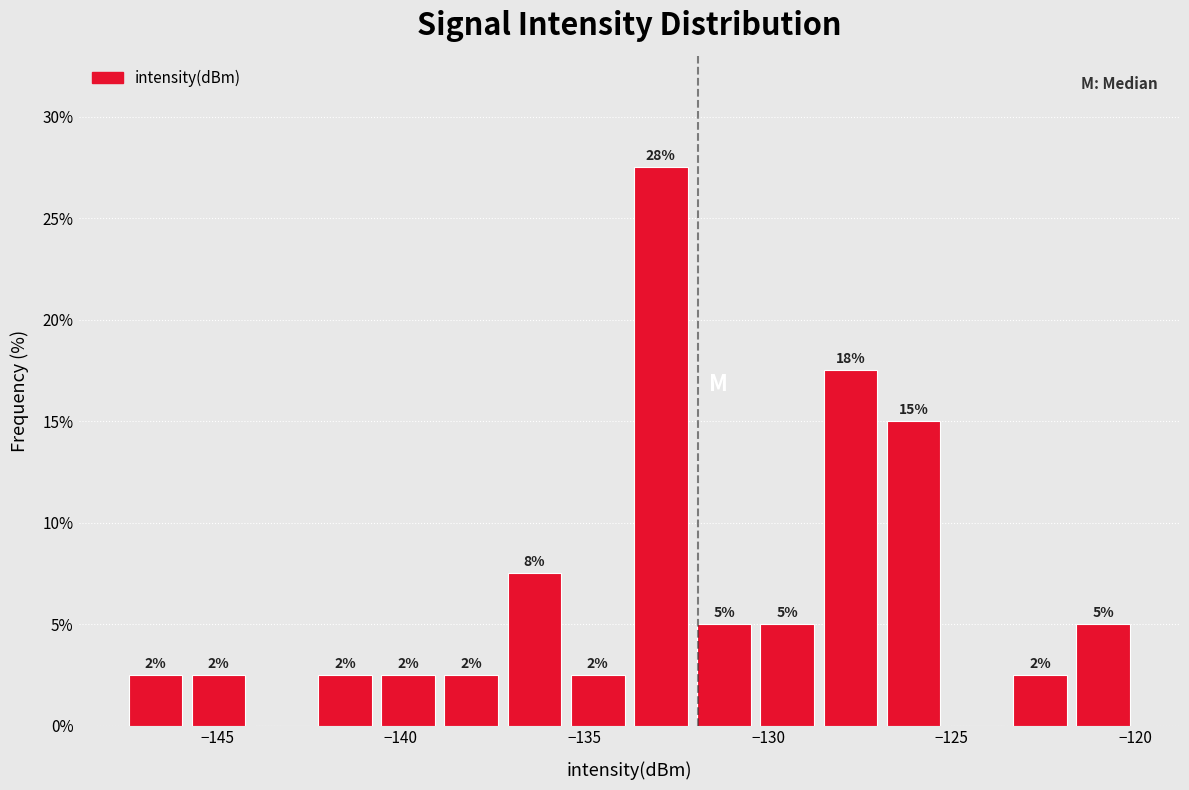

Around what value on the x-axis is the tallest bar? Give the approximate position of its centre, as read against the axis.

-133.0